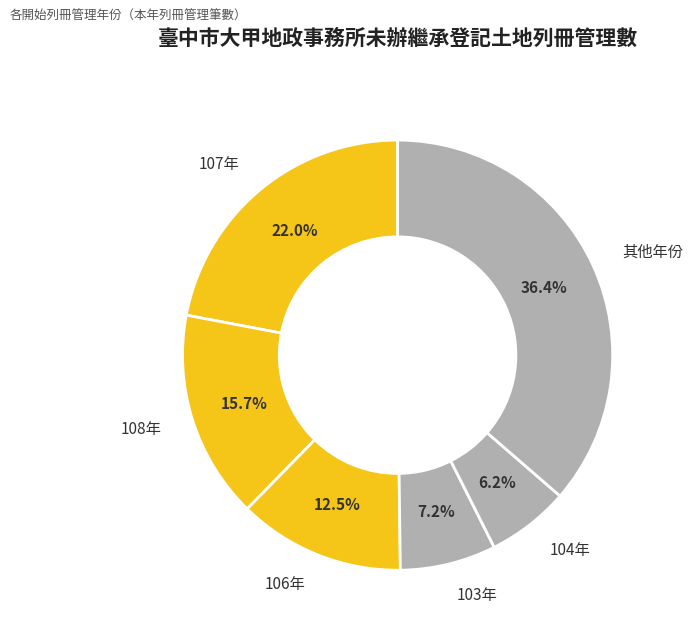

Which has a higher value, 106年 or 107年?

107年